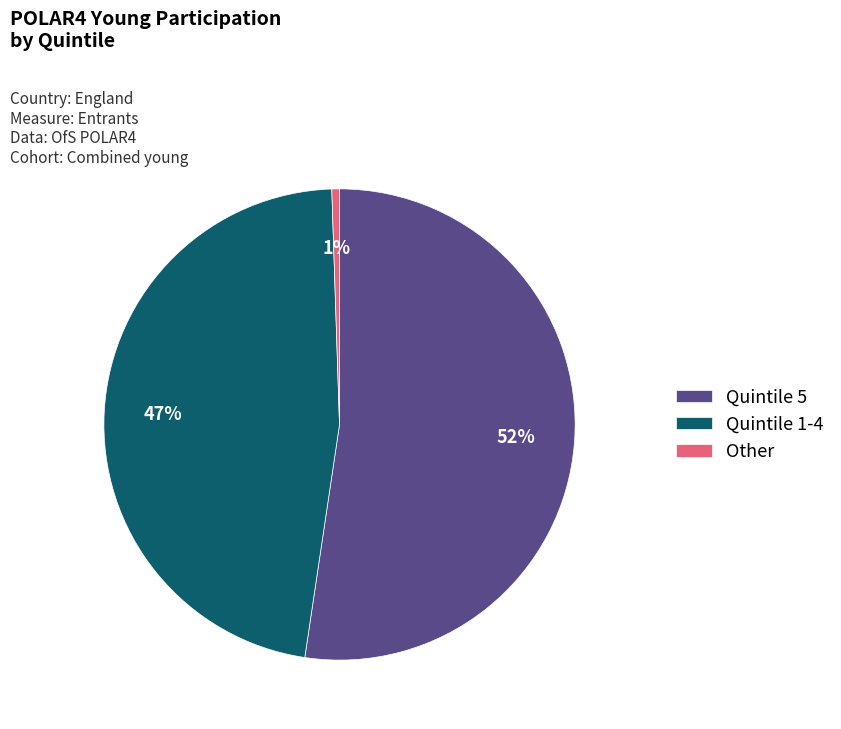

Which category has the biggest portion of the pie?

Quintile 5